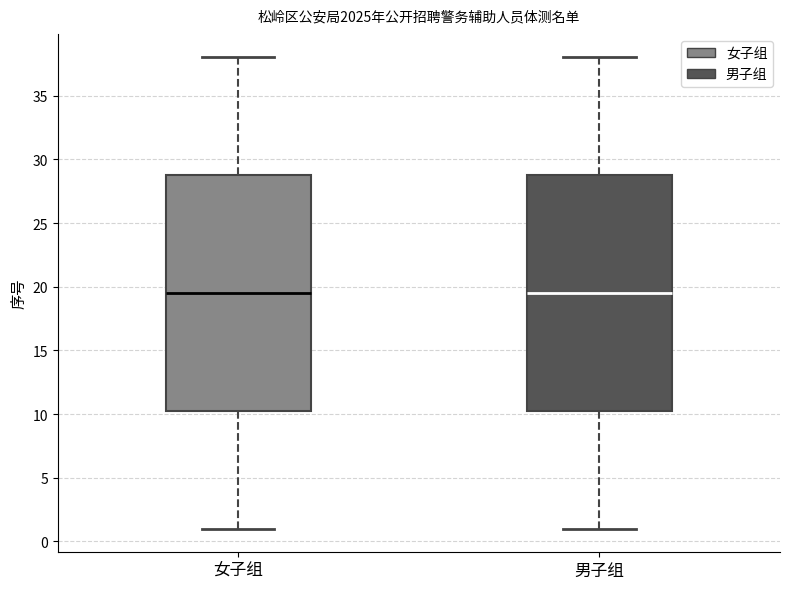

Reading left to right, transcribe this box plot: for each box, give where its median line is, the range the box spans, and where its two whiskers end, as read against the y-axis. The values are not printed on the chart, so give them approximately, as read against the axis.

女子组: median 19.5, box 10.5 to 29.0, whiskers 1.0 to 38.0
男子组: median 19.5, box 10.5 to 29.0, whiskers 1.0 to 38.0